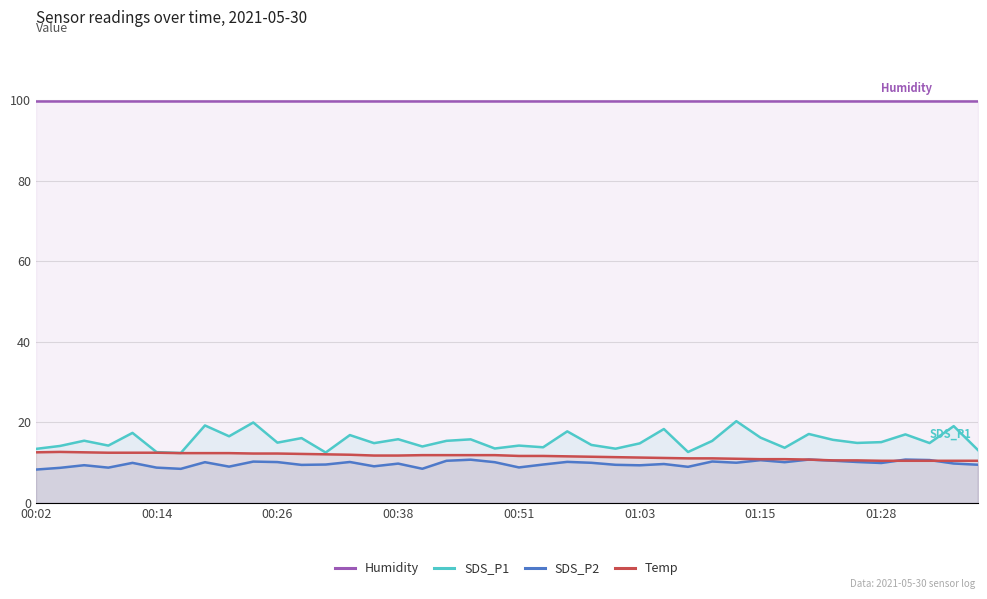

What is the minimum value for SDS_P1?

12.4